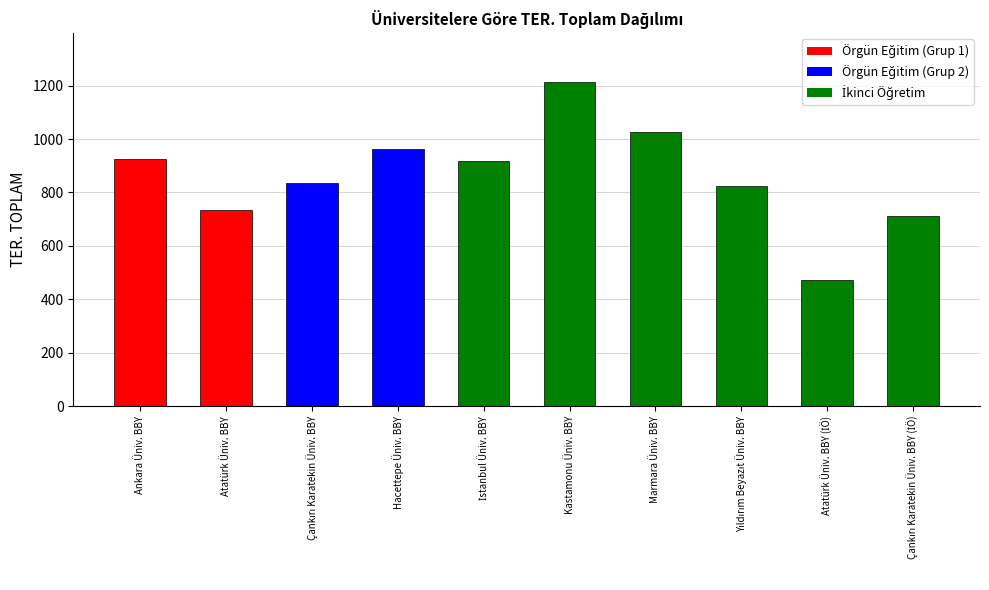

What is the greatest value displayed?

1214